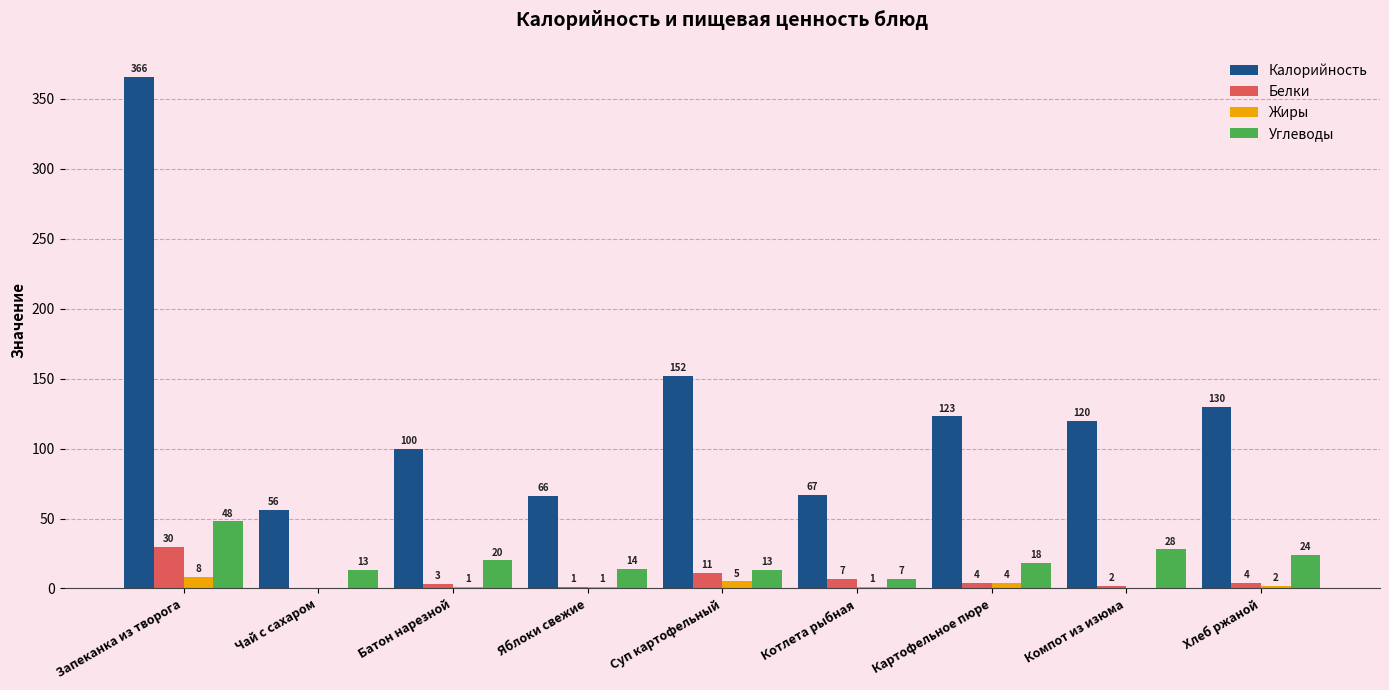

Which series changed the most between Запеканка из творога and Хлеб ржаной?

Калорийность